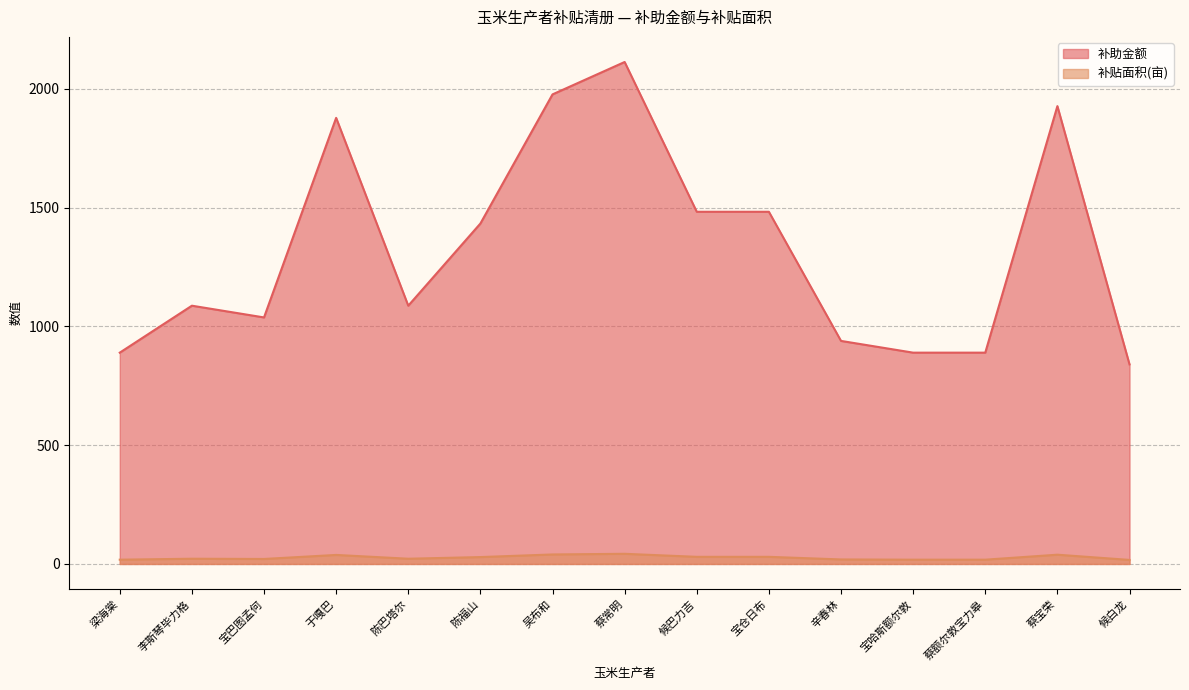

True or false: 补贴面积(亩) and 补助金额 cross at least once.

False